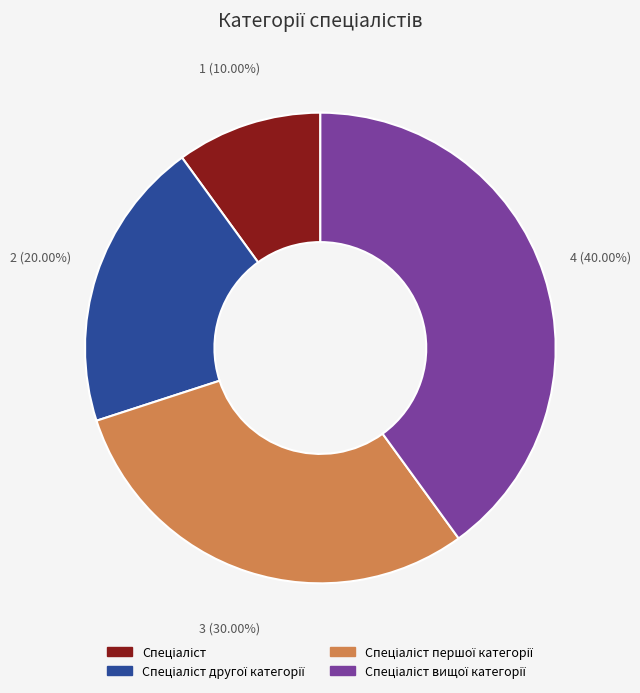

Is there a majority slice in this chart?

No